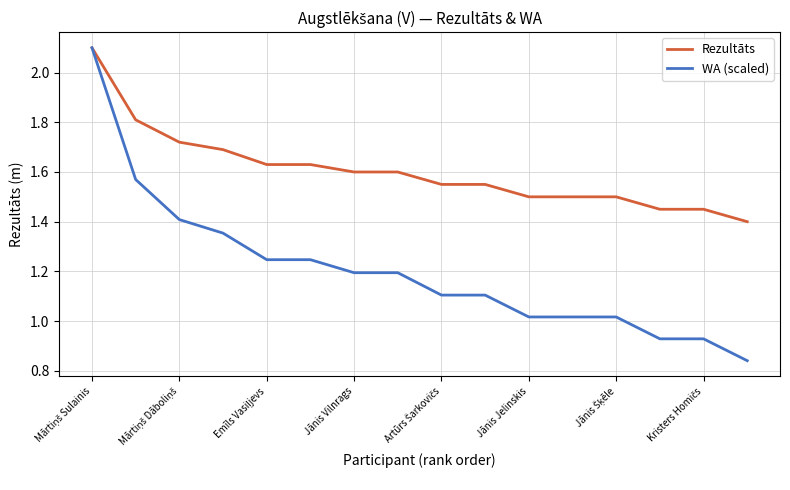

Which series has the largest total across all categories?

Rezultāts